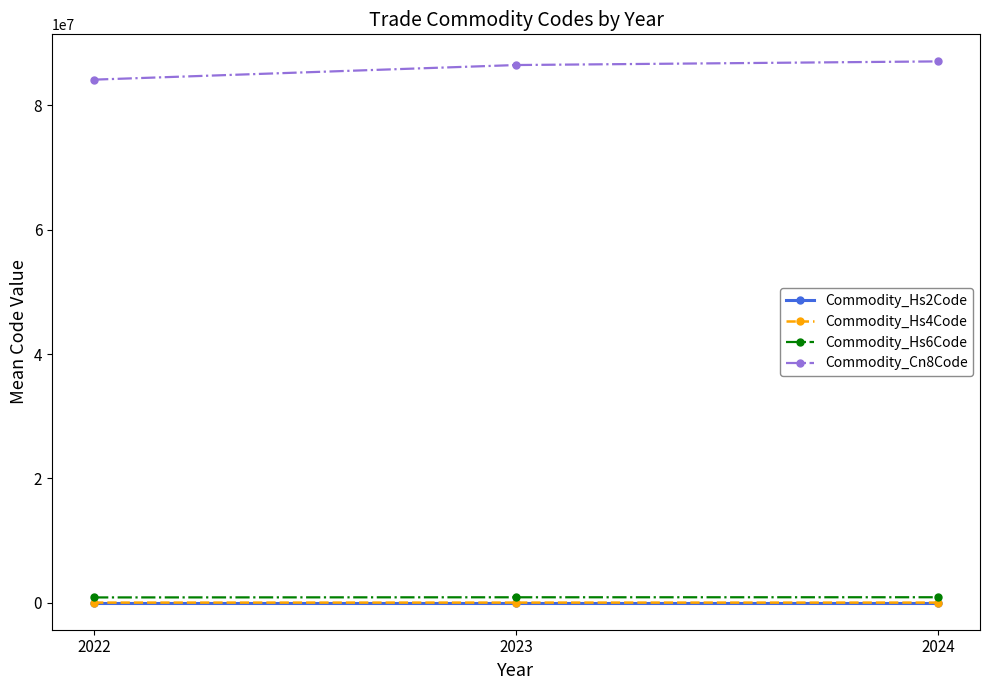

What is the difference between the maximum and second lowest values in the Commodity_Hs4Code series?

58.6